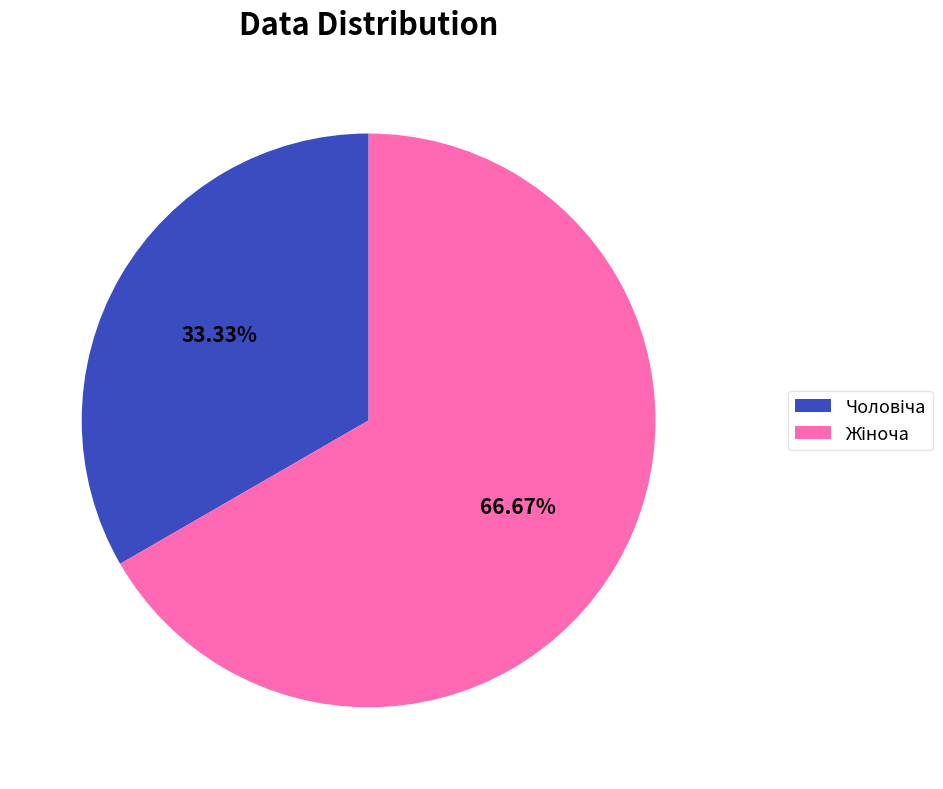

How many slices are in this pie chart?

2